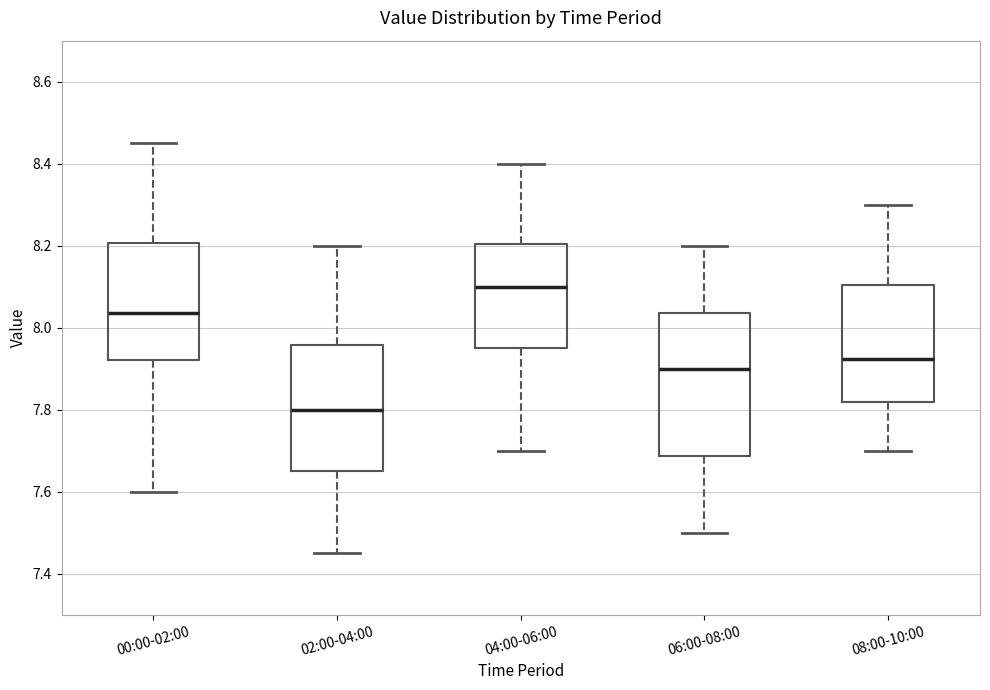

Comparing the boxes themselves (not the whiskers), which one is the tallest?

06:00-08:00